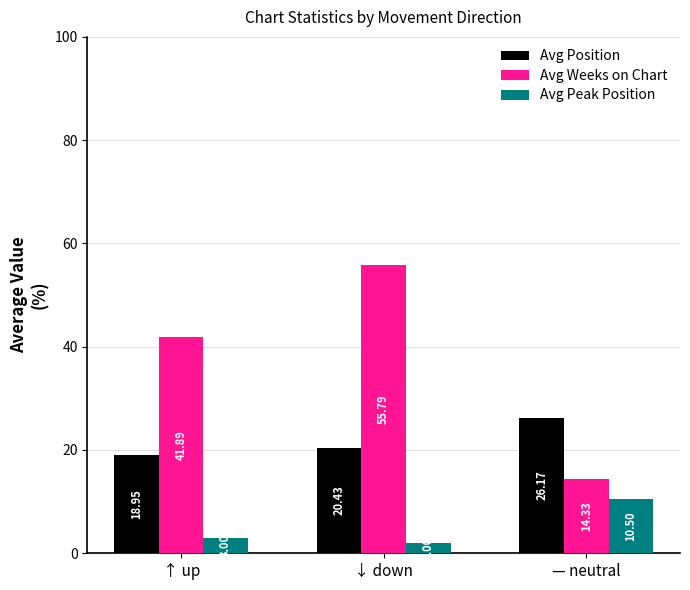

At how many categories does at least one series exceed 50?

1